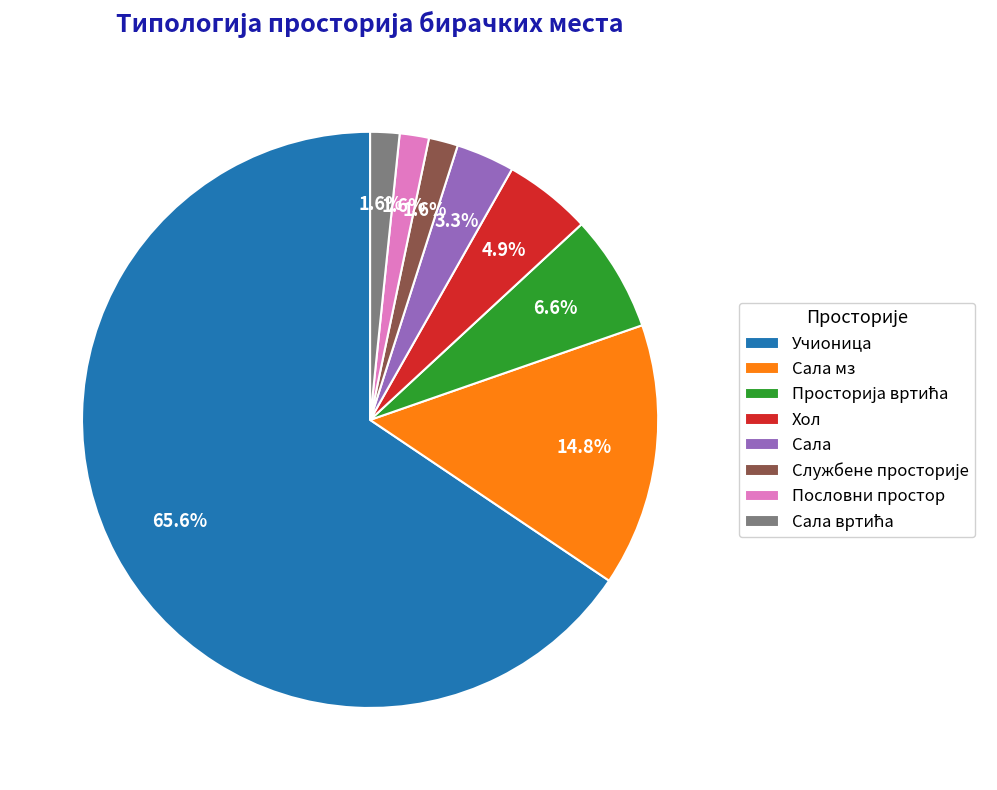

What is the largest slice in the pie chart?

Учионица